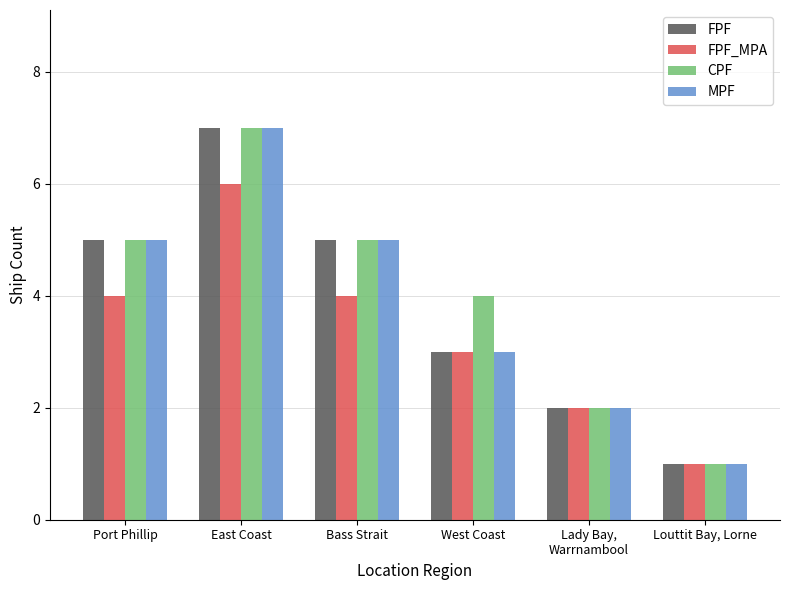

What is the maximum value shown in the chart?

7